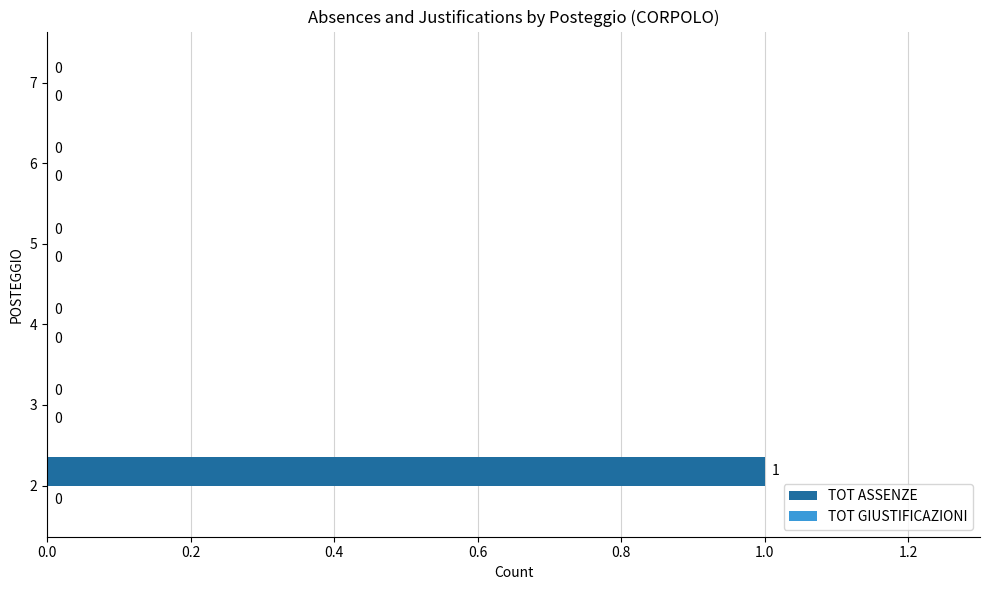

The value at 5 is 1. True or false?

False